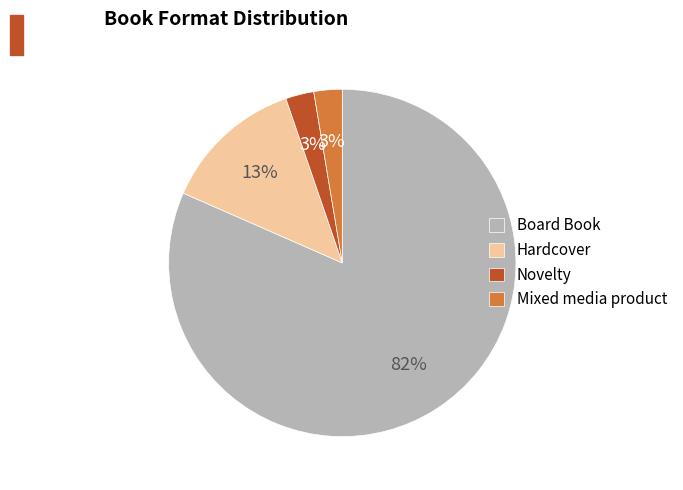

Is Novelty the majority of the pie?

No